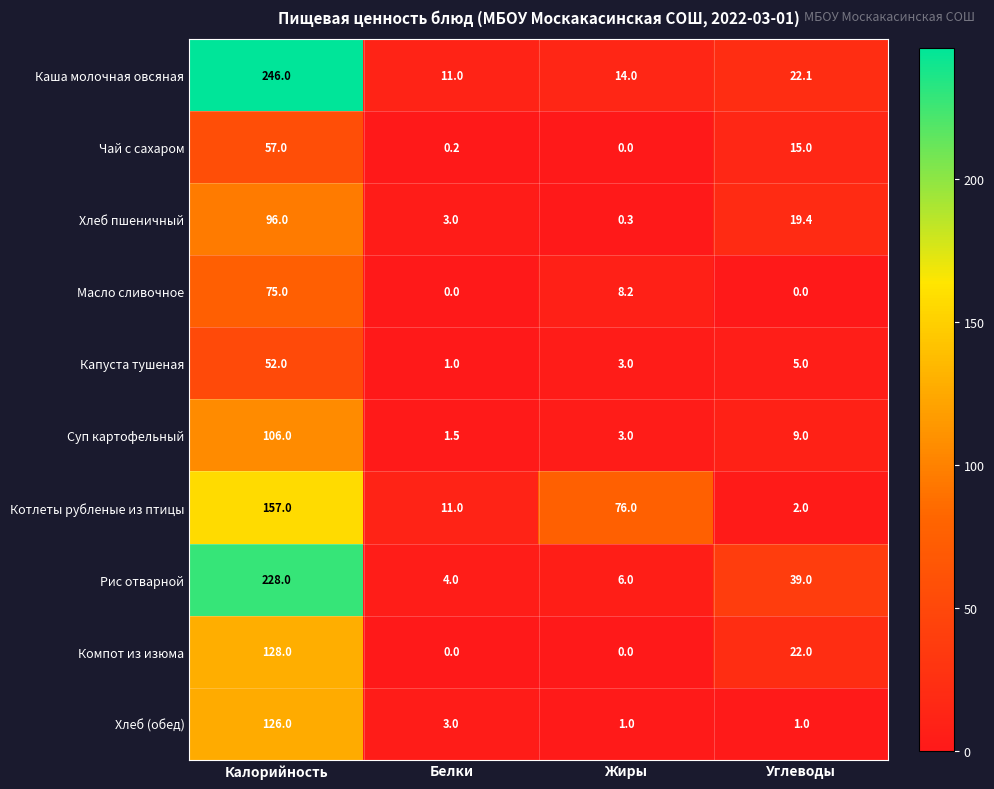

What is the sum of the Хлеб пшеничный values at Углеводы and Жиры?

19.7